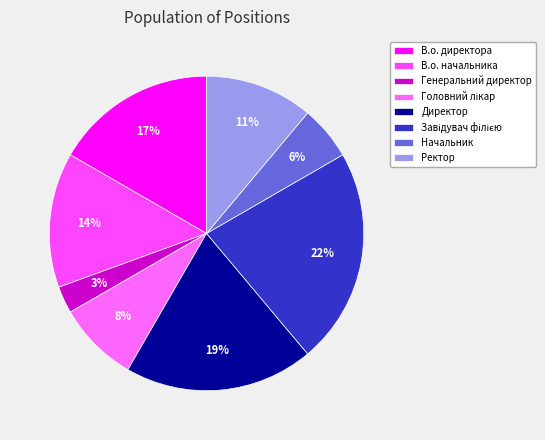

To the nearest percent, what percentage of the pie is В.о. начальника?

14%